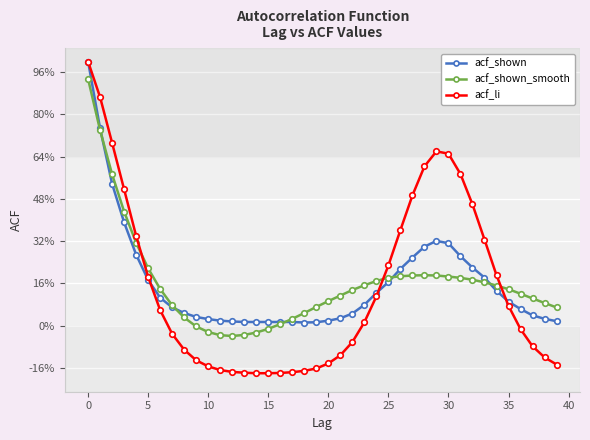

True or false: acf_shown and acf_shown_smooth cross at least once.

True